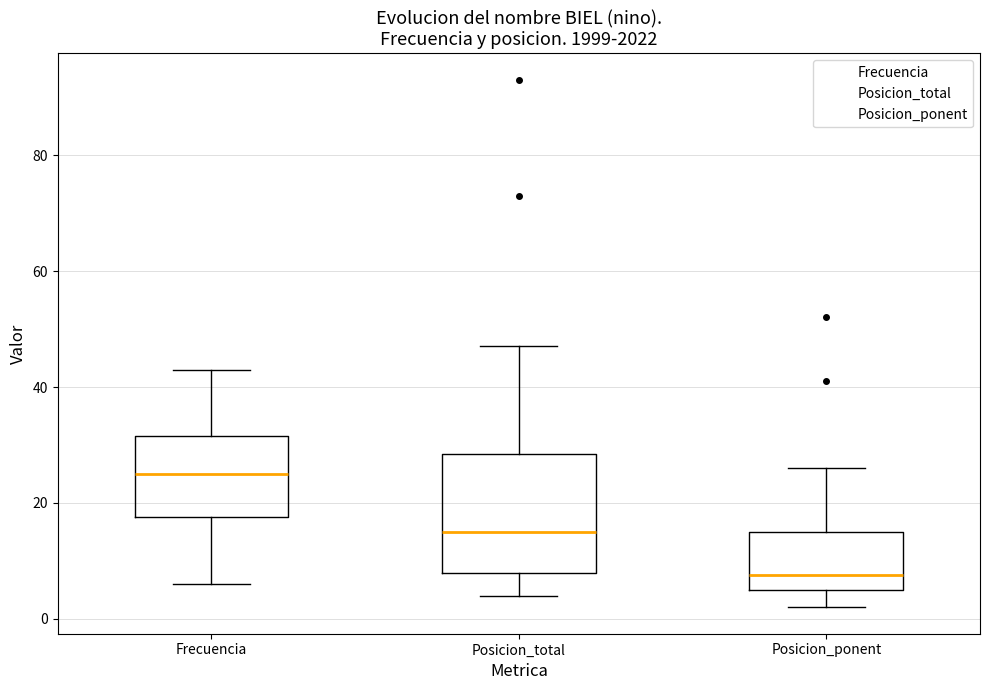

Which box has the lowest median line?

Posicion_ponent